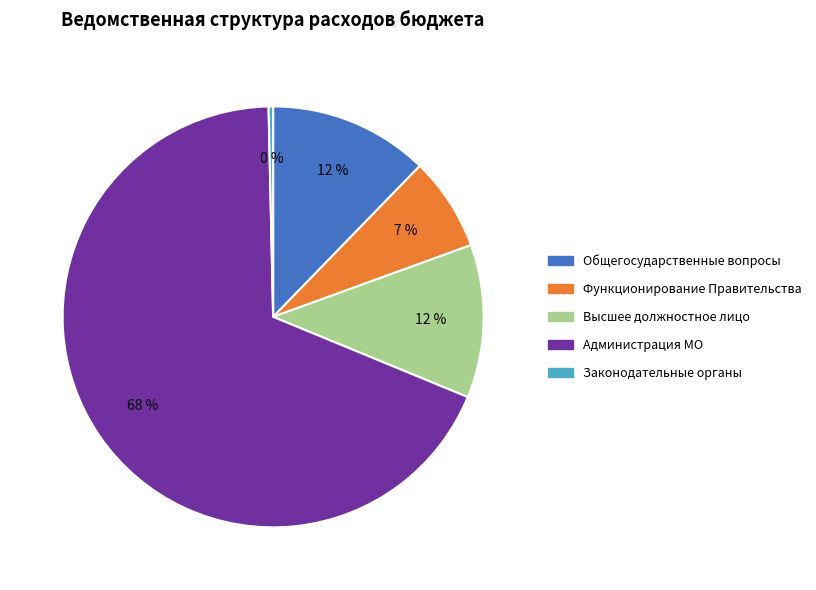

Which slice is the largest?

Администрация МО